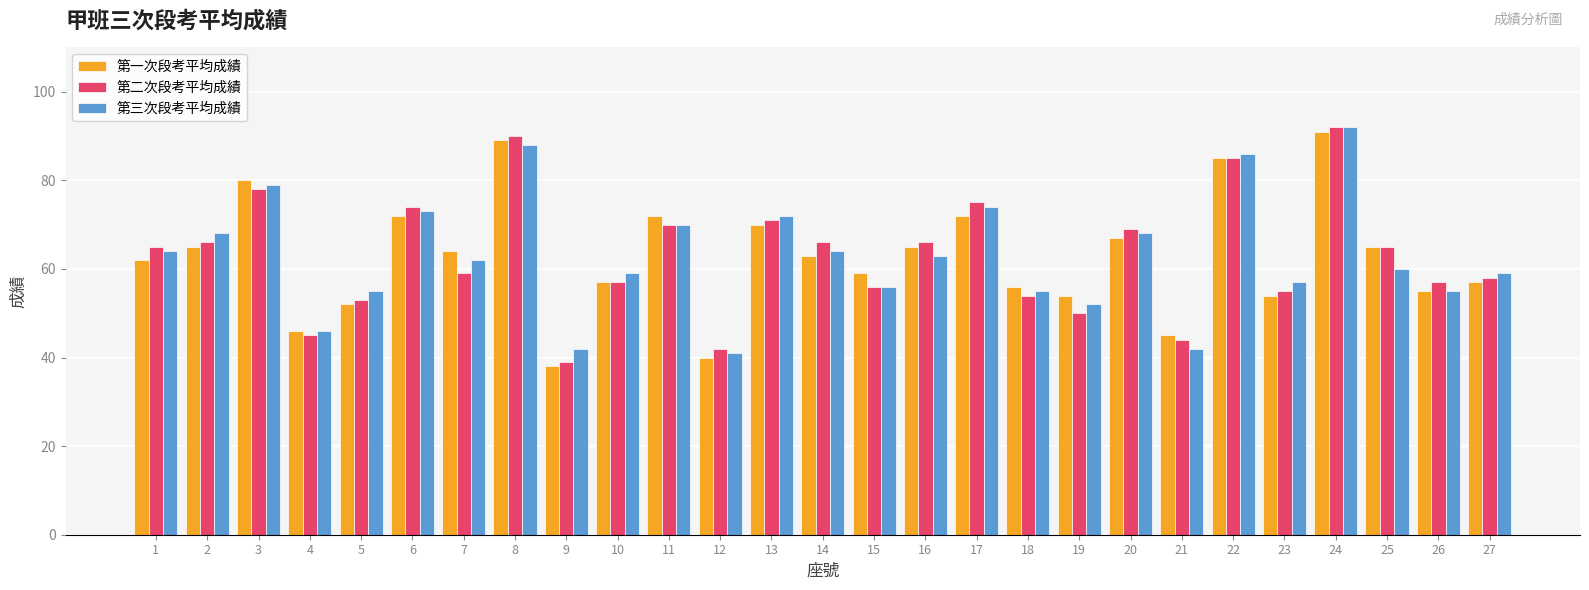

At how many categories does at least one series exceed 44?

25